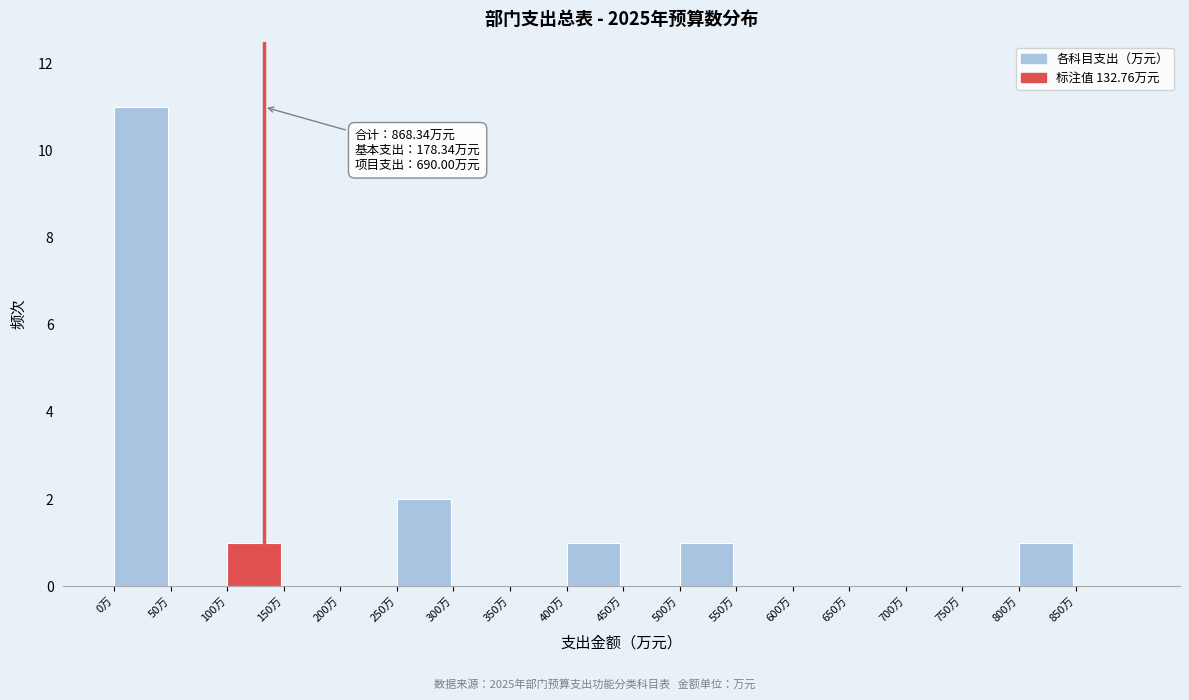

Over which range of the x-axis is the bar tallest?

0 to 50